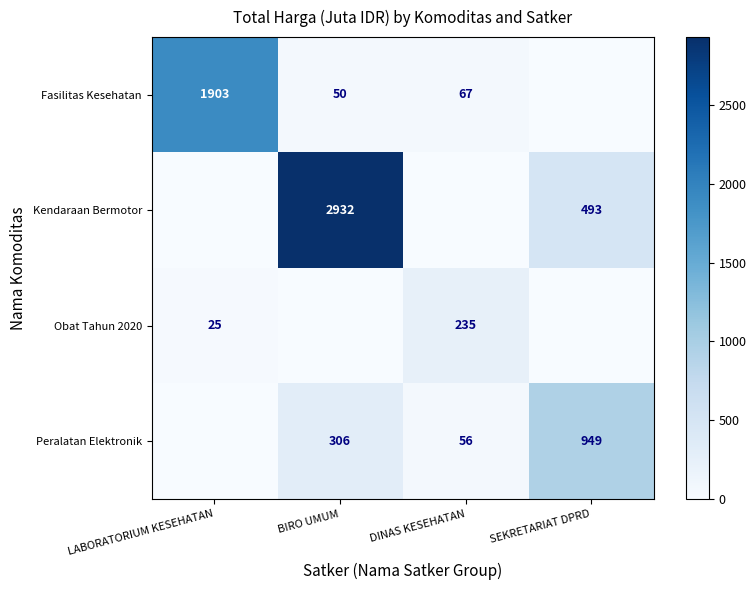

True or false: Peralatan Elektronik has a value of 306 at BIRO UMUM.

True